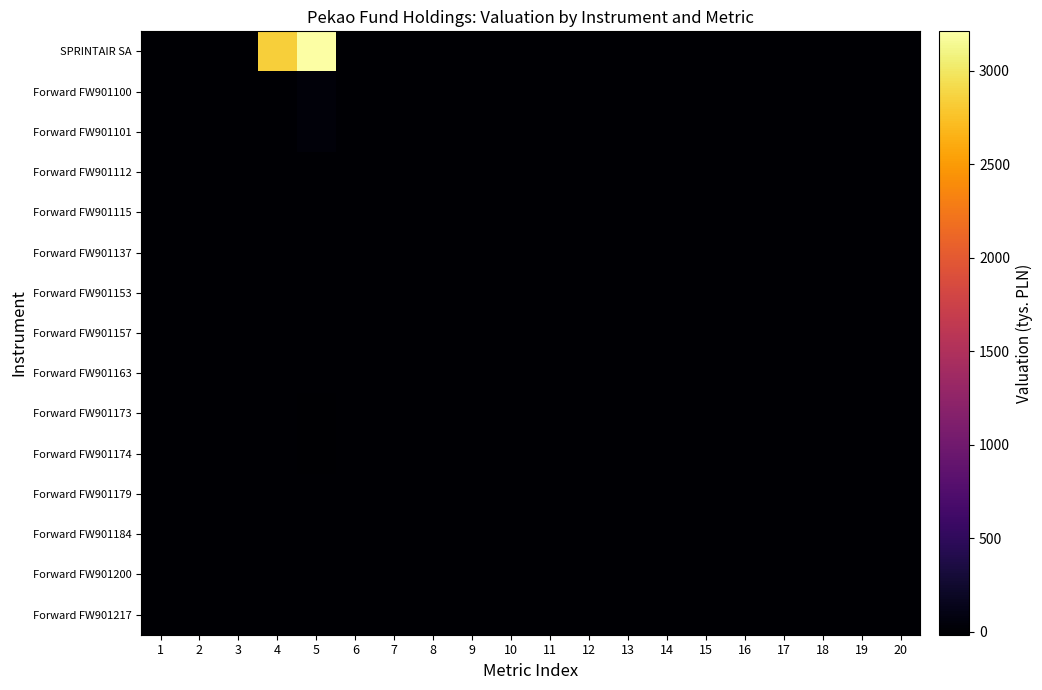

Reading right to left, what are all the values shown in this chart?

SPRINTAIR SA: 20=0	19=0	18=0	17=0	16=0	15=0	14=0	13=0	12=0	11=0	10=0	9=0	8=0	7=0	6=0	5=3210	4=2838	3=0	2=0	1=0
Forward FW901100: 20=0	19=0	18=0	17=0	16=0	15=0	14=0	13=0	12=0	11=0	10=0	9=0	8=0	7=0	6=0	5=42	4=0	3=0	2=0	1=0
Forward FW901101: 20=0	19=0	18=0	17=0	16=0	15=0	14=0	13=0	12=0	11=0	10=0	9=0	8=0	7=0	6=0	5=38	4=0	3=0	2=0	1=0
Forward FW901112: 20=0	19=0	18=0	17=0	16=0	15=0	14=0	13=0	12=0	11=0	10=0	9=0	8=0	7=0	6=0	5=-1	4=0	3=0	2=0	1=0
Forward FW901115: 20=0	19=0	18=0	17=0	16=0	15=0	14=0	13=0	12=0	11=0	10=0	9=0	8=0	7=0	6=0	5=0	4=0	3=0	2=0	1=0
Forward FW901137: 20=0	19=0	18=0	17=0	16=0	15=0	14=0	13=0	12=0	11=0	10=0	9=0	8=0	7=0	6=0	5=0	4=0	3=0	2=0	1=0
Forward FW901153: 20=0	19=0	18=0	17=0	16=0	15=0	14=0	13=0	12=0	11=0	10=0	9=0	8=0	7=0	6=0	5=0	4=0	3=0	2=0	1=0
Forward FW901157: 20=0	19=0	18=0	17=0	16=0	15=0	14=0	13=0	12=0	11=0	10=0	9=0	8=0	7=0	6=0	5=-1	4=0	3=0	2=0	1=0
Forward FW901163: 20=0	19=0	18=0	17=0	16=0	15=0	14=0	13=0	12=0	11=0	10=0	9=0	8=0	7=0	6=0	5=2	4=0	3=0	2=0	1=0
Forward FW901173: 20=0	19=0	18=0	17=0	16=0	15=0	14=0	13=0	12=0	11=0	10=0	9=0	8=0	7=0	6=0	5=-15	4=0	3=0	2=0	1=0
Forward FW901174: 20=0	19=0	18=0	17=0	16=0	15=0	14=0	13=0	12=0	11=0	10=0	9=0	8=0	7=0	6=0	5=-14	4=0	3=0	2=0	1=0
Forward FW901179: 20=0	19=0	18=0	17=0	16=0	15=0	14=0	13=0	12=0	11=0	10=0	9=0	8=0	7=0	6=0	5=1	4=0	3=0	2=0	1=0
Forward FW901184: 20=0	19=0	18=0	17=0	16=0	15=0	14=0	13=0	12=0	11=0	10=0	9=0	8=0	7=0	6=0	5=1	4=0	3=0	2=0	1=0
Forward FW901200: 20=0	19=0	18=0	17=0	16=0	15=0	14=0	13=0	12=0	11=0	10=0	9=0	8=0	7=0	6=0	5=2	4=0	3=0	2=0	1=0
Forward FW901217: 20=0	19=0	18=0	17=0	16=0	15=0	14=0	13=0	12=0	11=0	10=0	9=0	8=0	7=0	6=0	5=0	4=0	3=0	2=0	1=0